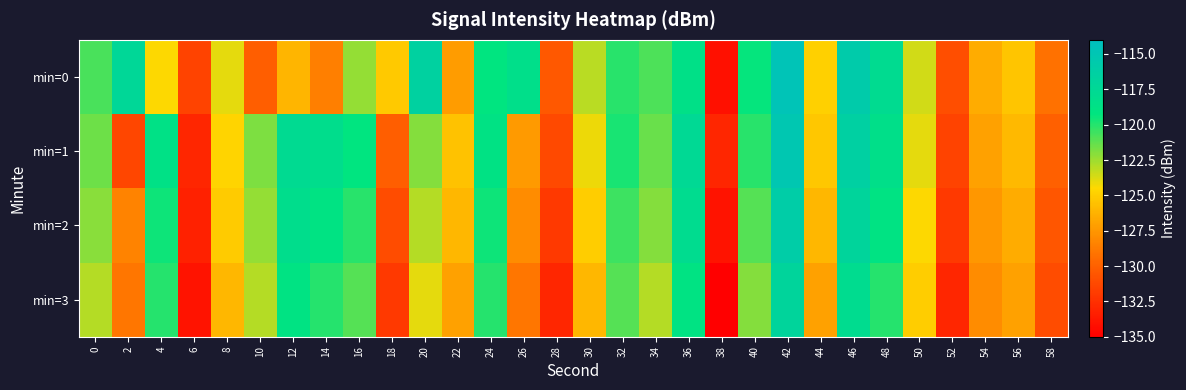

At which category is the sum across all series the highest?

42